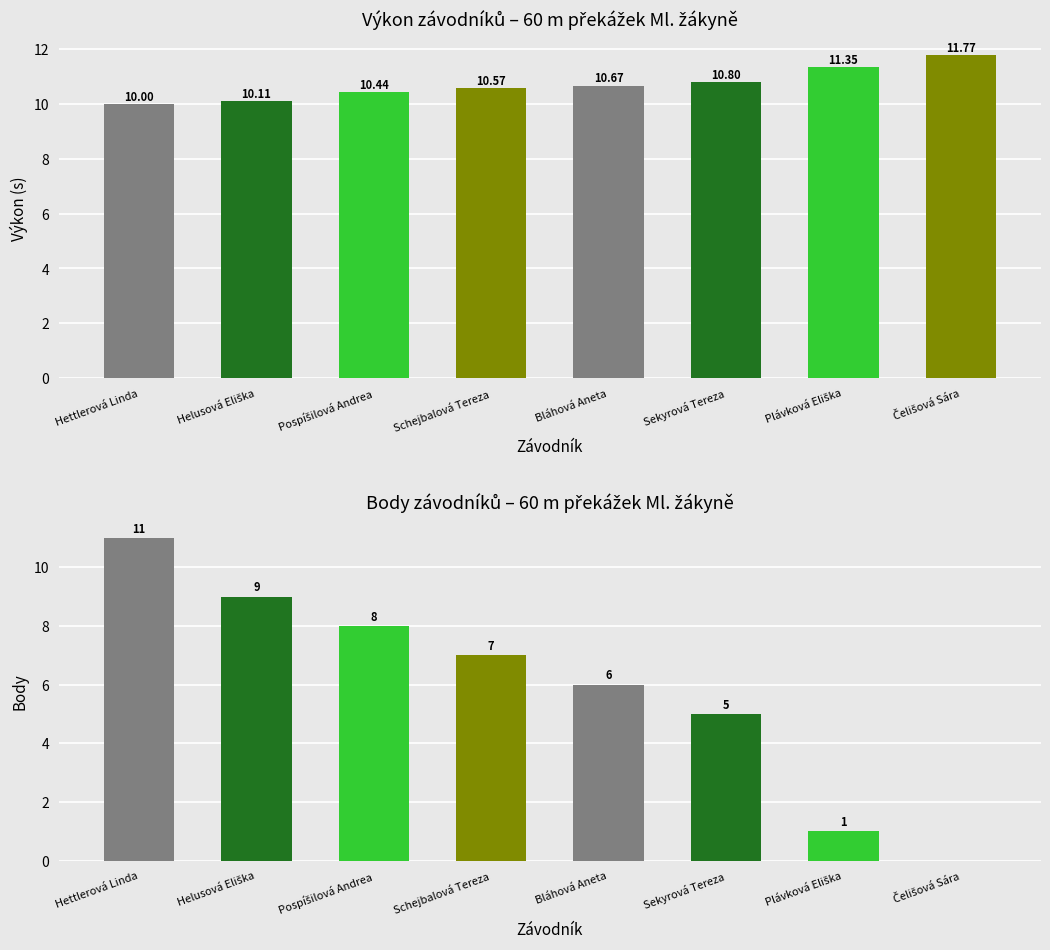

Reading right to left, transcribe all the data shown in this chart.

Výkon (s): 11.8	11.3	10.8	10.7	10.6	10.4	10.1	10.0
Body: 0.0	1.0	5.0	6.0	7.0	8.0	9.0	11.0